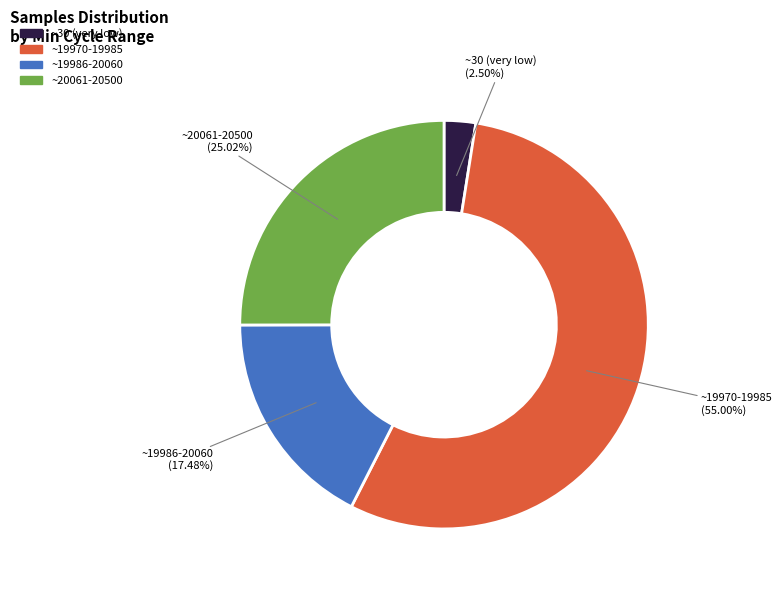

Does any single category account for the majority?

Yes